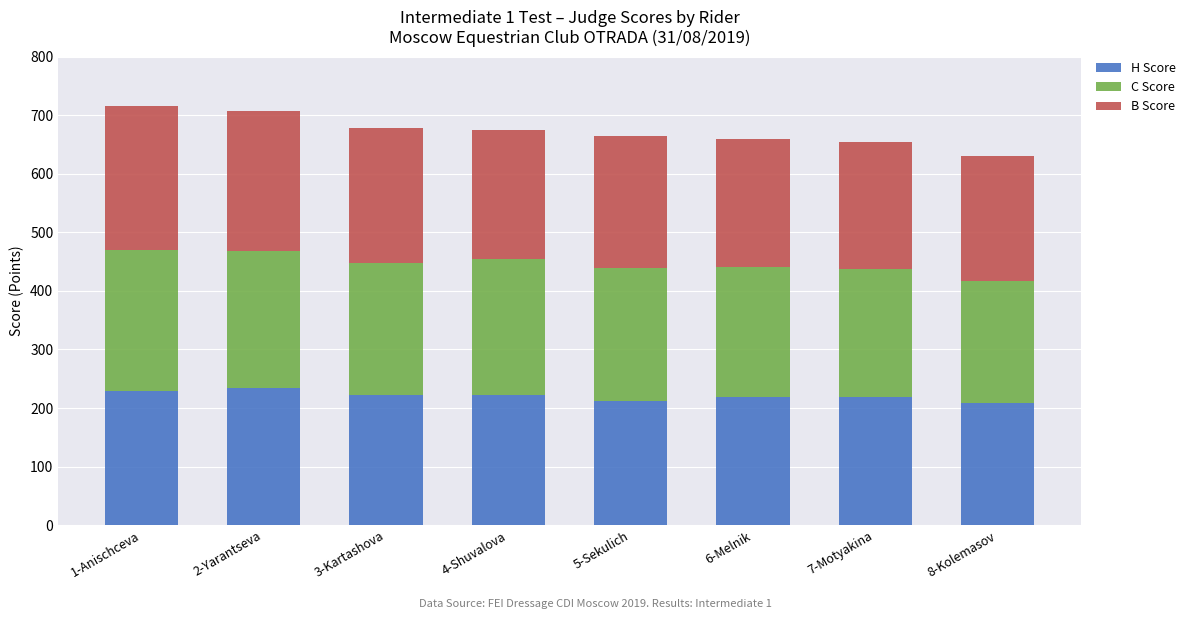

What is the minimum value for H Score?

208.0